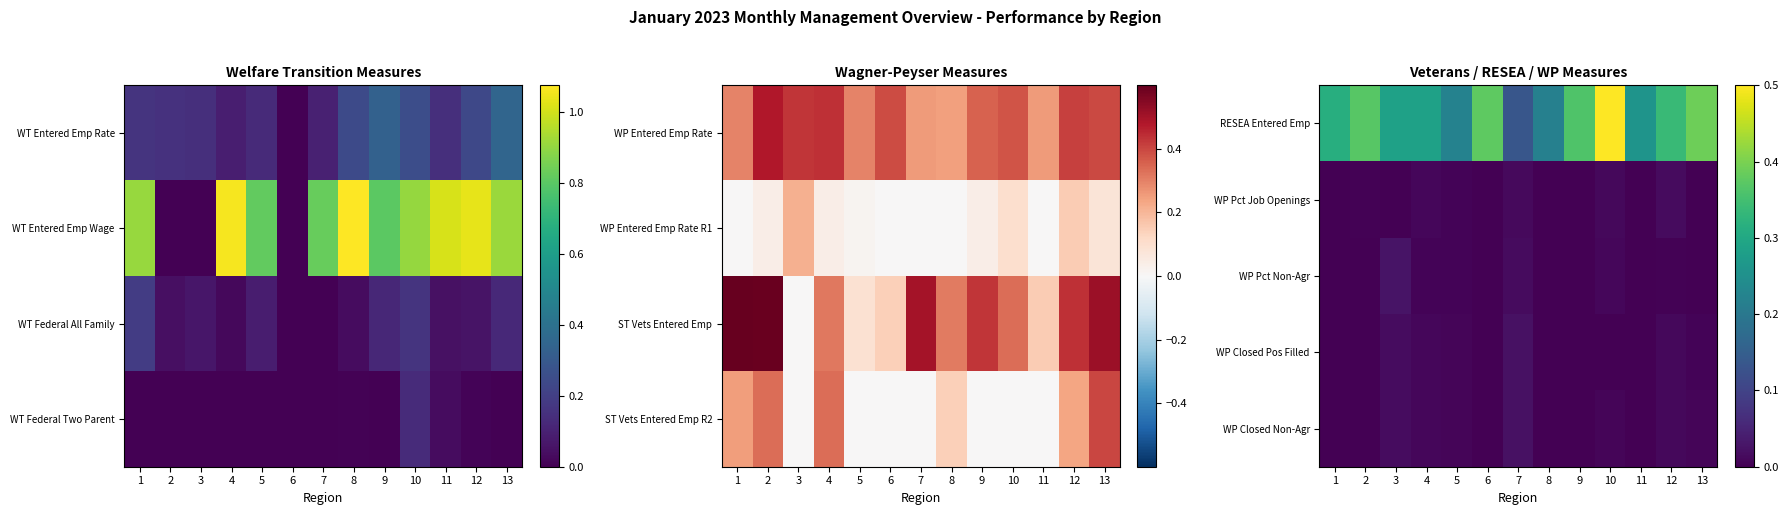

At which category does the chart reach its minimum across all series?

1